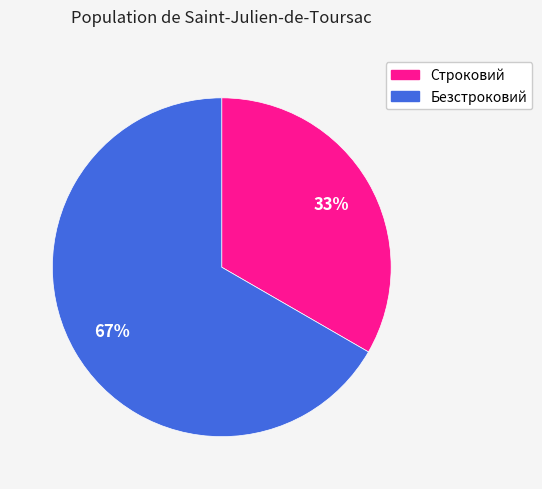

The Строковий slice represents 33% of the pie. True or false?

True